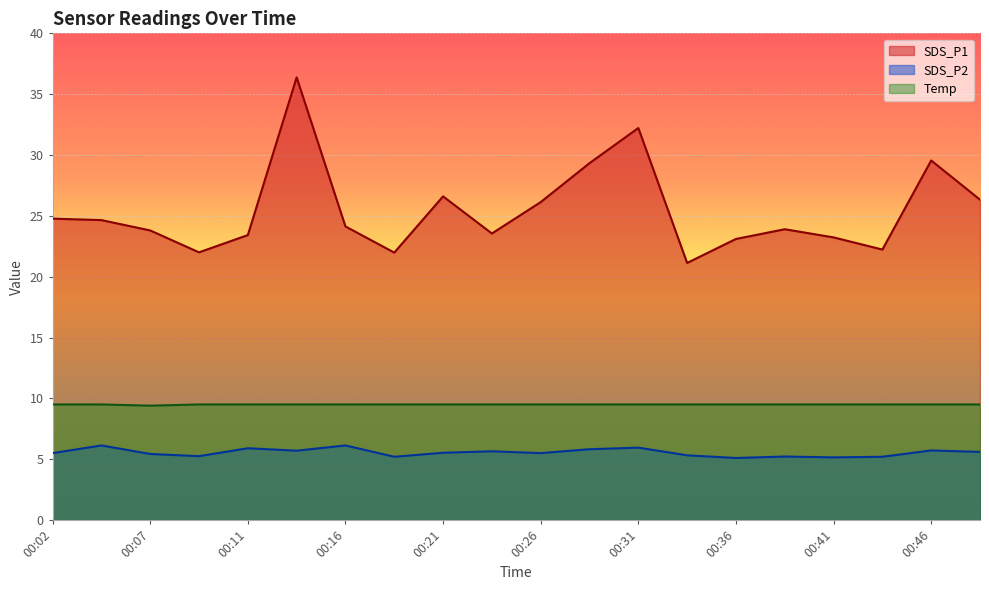

How many lines are shown in the chart?

3